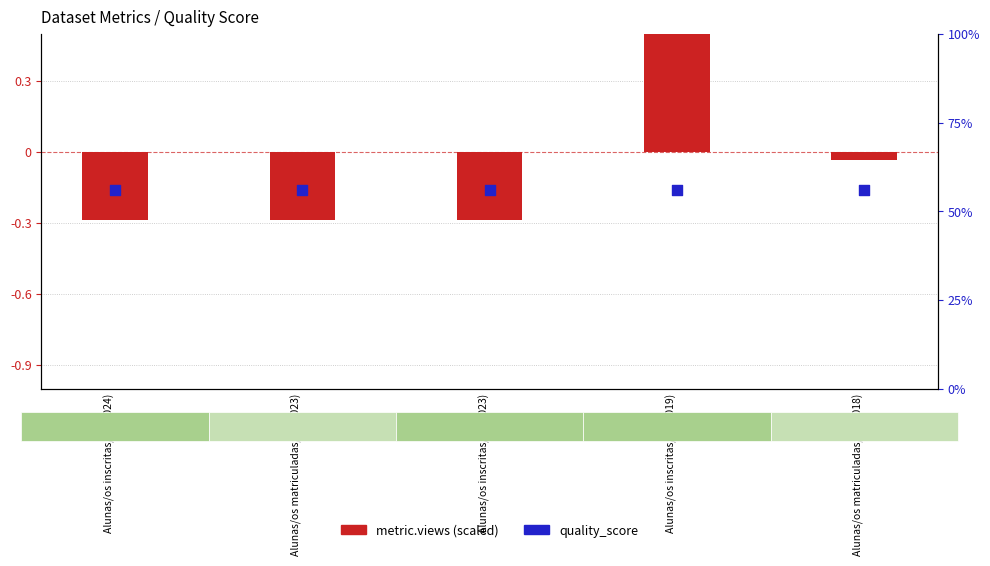

Is the value of quality_score at Alunas/os inscritas/os (2024) greater than the value of metric.views (scaled) at Alunas/os inscritas/os (2023)?

Yes